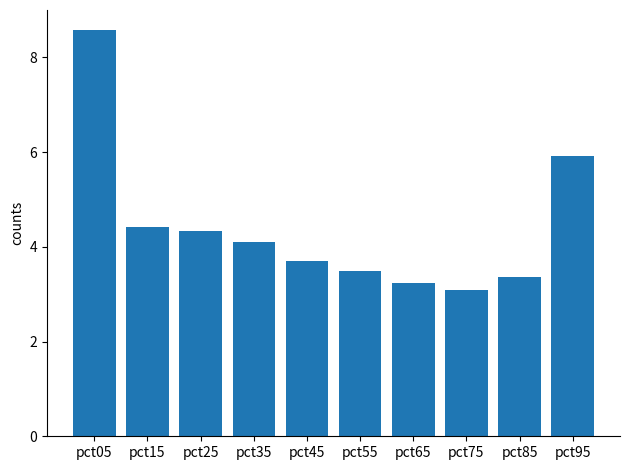

Reading left to right, transcribe all the data shown in this chart.

pct05=8.6	pct15=4.4	pct25=4.3	pct35=4.1	pct45=3.7	pct55=3.5	pct65=3.2	pct75=3.1	pct85=3.4	pct95=5.9